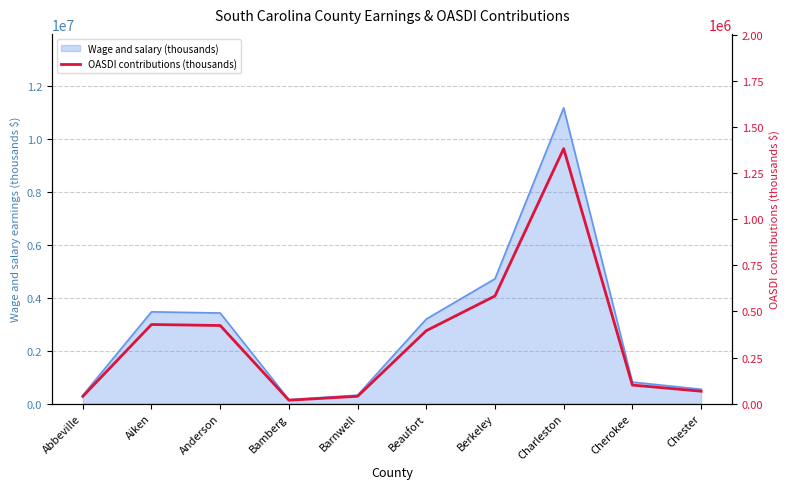

Reading right to left, transcribe all the data shown in this chart.

67288	100639	1383917	584161	395728	39711	18407	423945	429395	39352